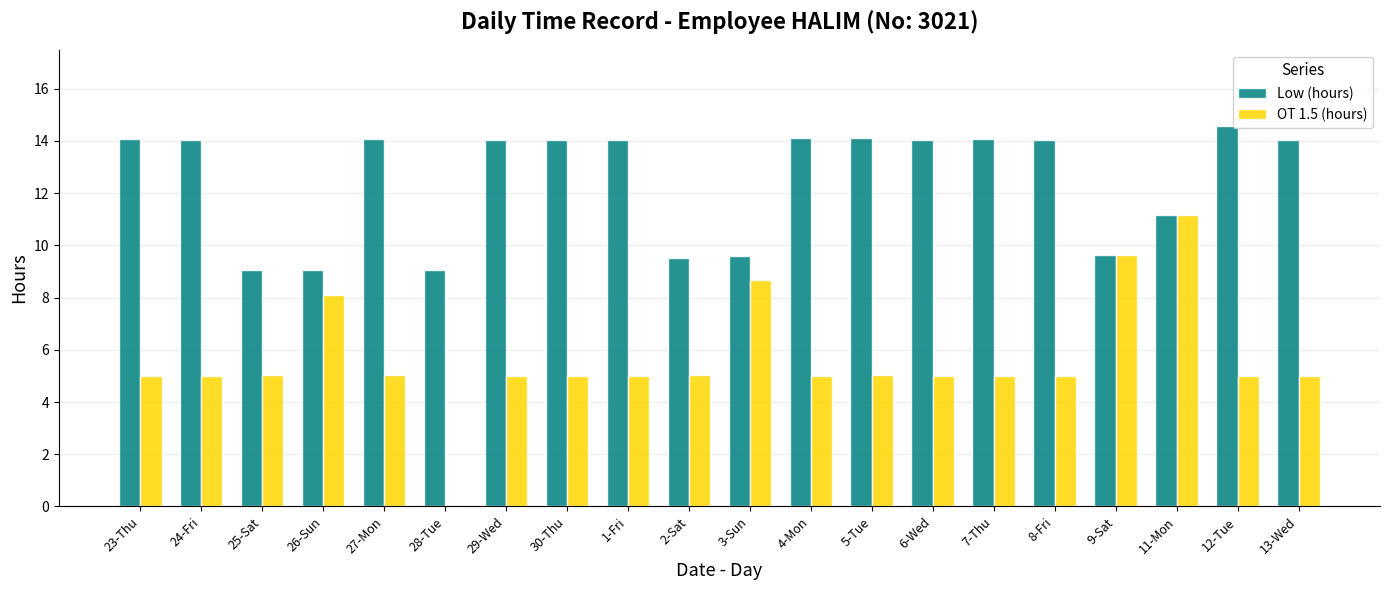

What is the sum of the OT 1.5 (hours) values at 25-Sat and 13-Wed?

10.0